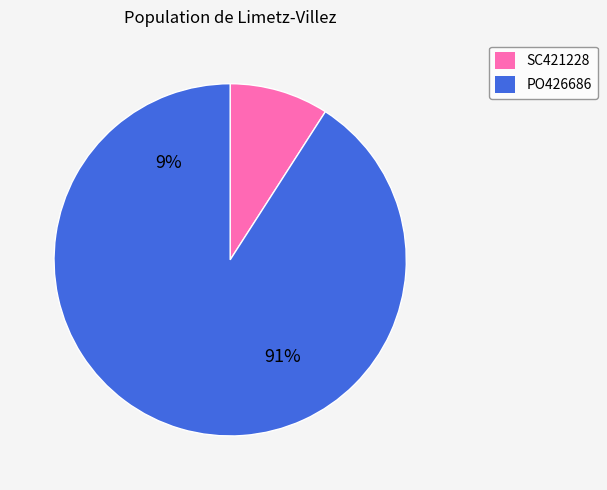

What portion of the pie excludes PO426686?

9.1%